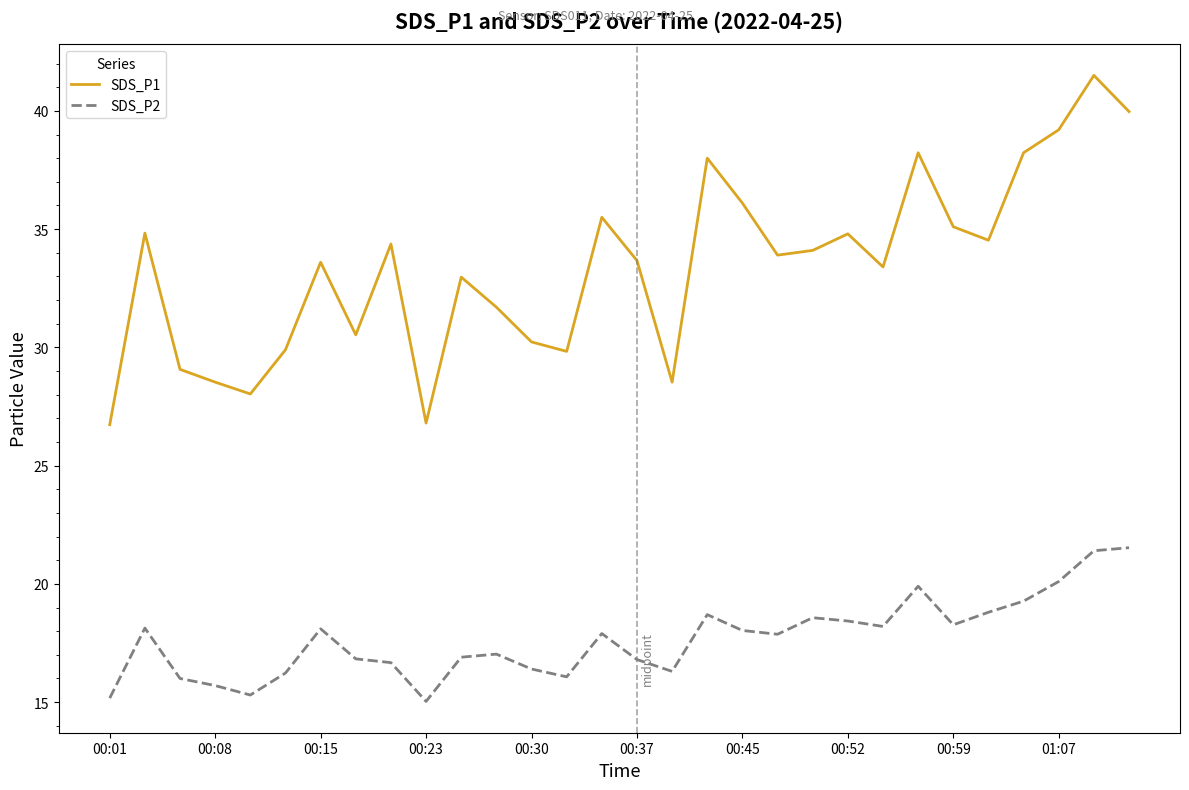

How many series are shown in this chart?

2